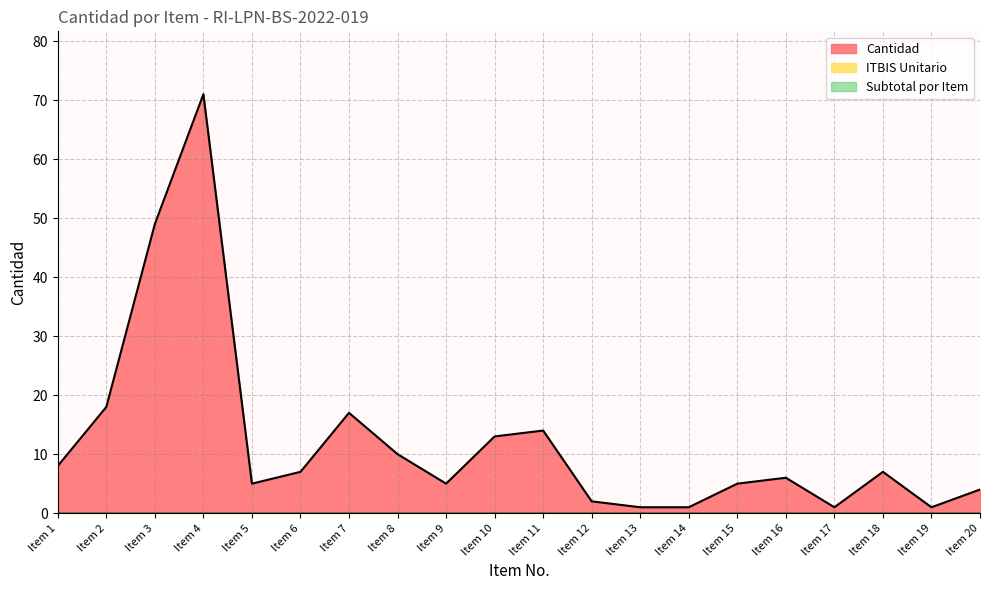

Where does the Cantidad series first go above 7?

Item 1